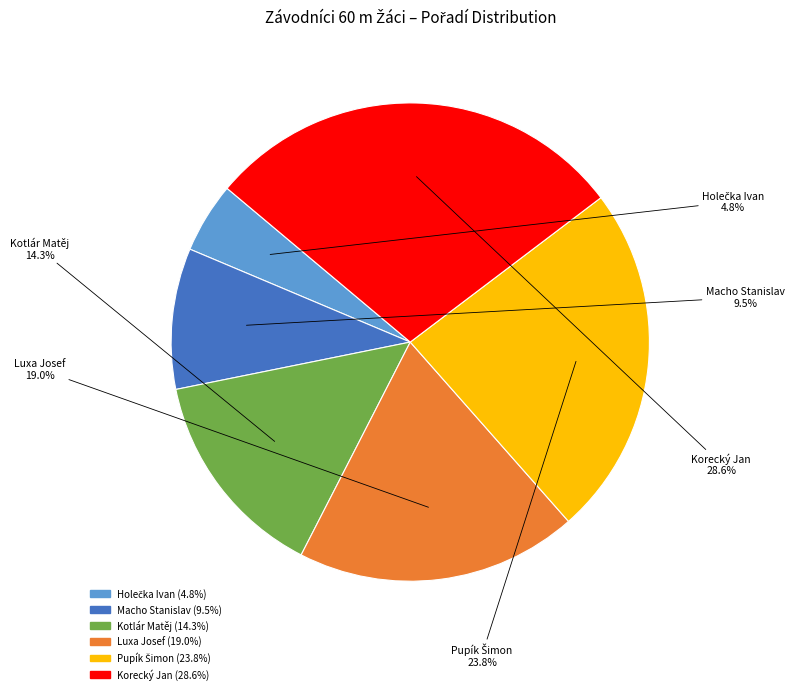

To the nearest percent, what is the combined percentage of Luxa Josef and Korecký Jan?

48%